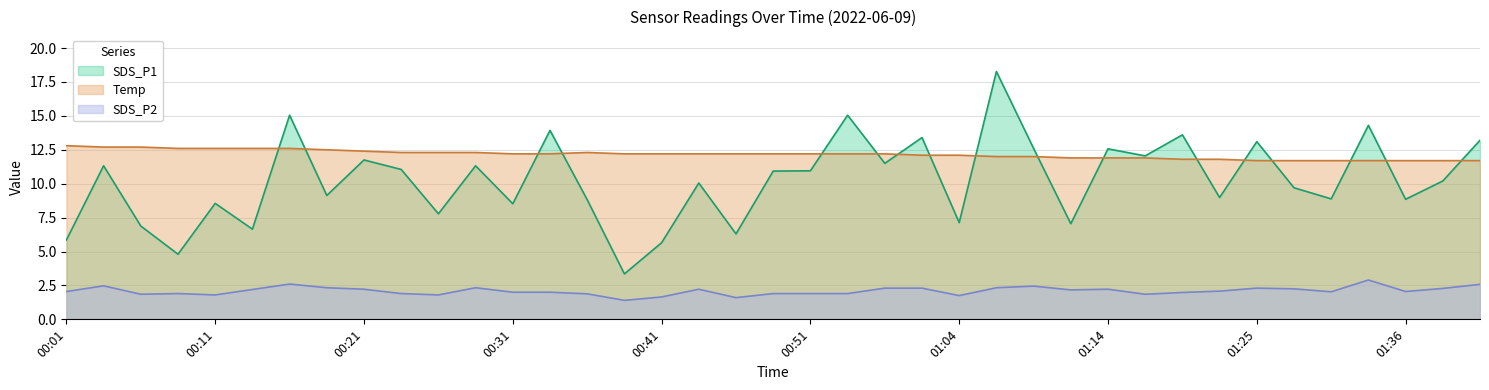

Which series ends up on top after the final intersection of SDS_P1 and Temp?

SDS_P1